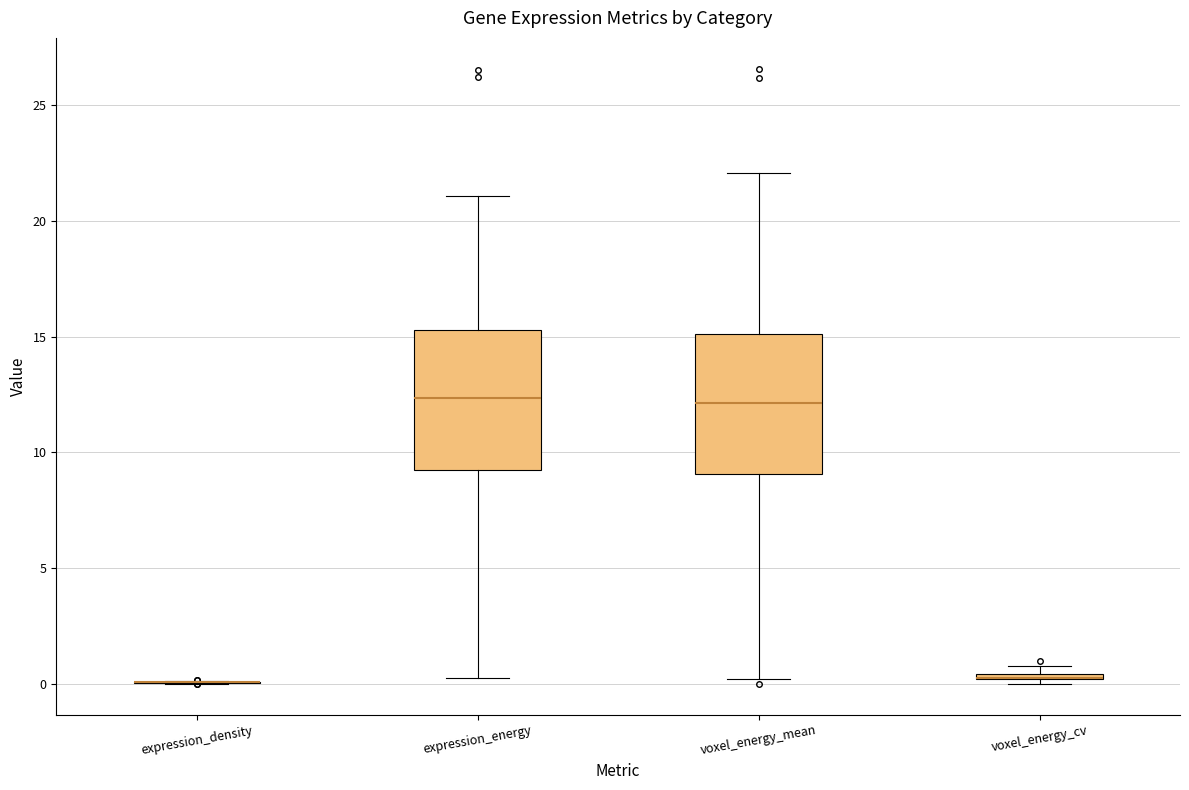

Where is the lower edge of the box for voxel_energy_cv on the y-axis? The values are not printed on the chart, so give them approximately, as read against the axis.

0.0